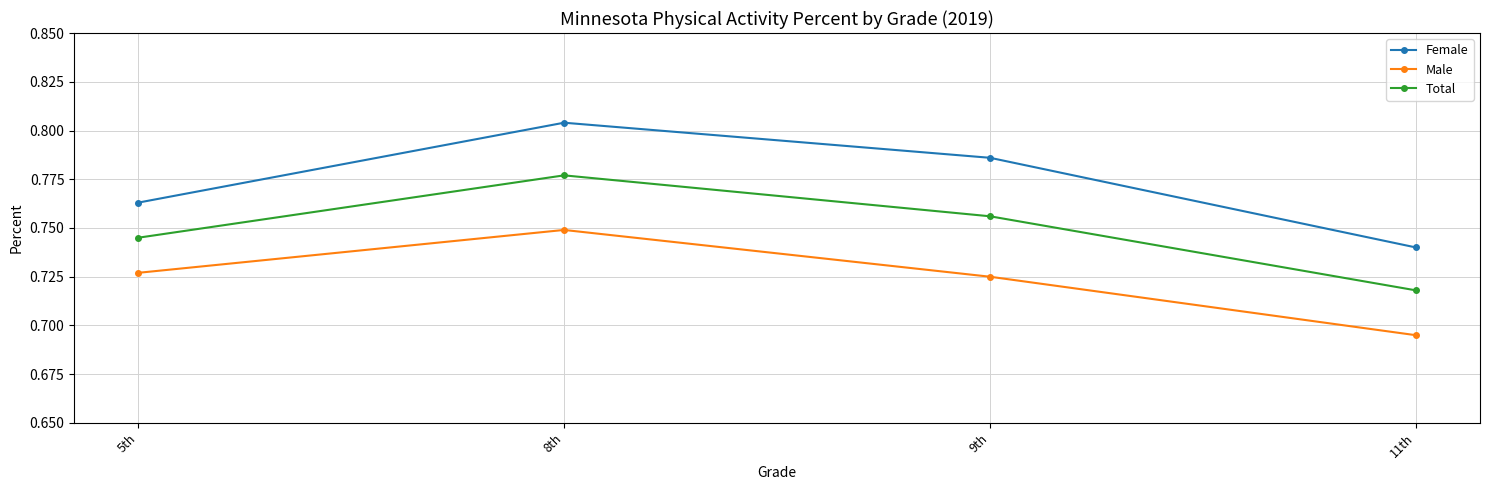

List the labels in order of Female value, largest first.

8th, 9th, 5th, 11th